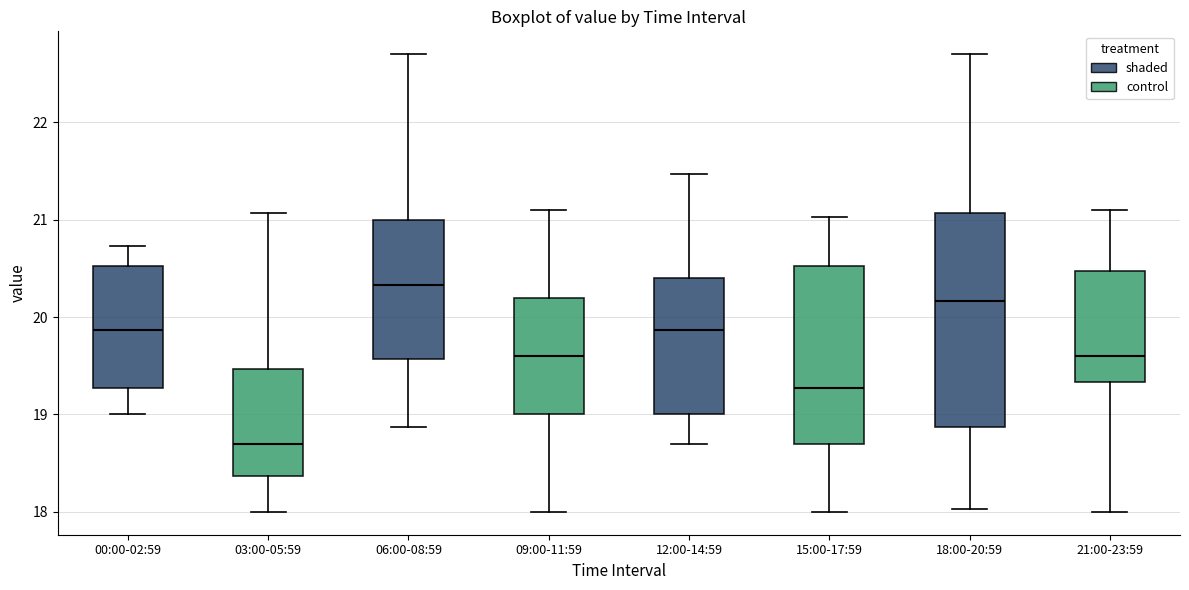

Reading left to right, transcribe this box plot: for each box, give where its median line is, the range the box spans, and where its two whiskers end, as read against the y-axis. The values are not printed on the chart, so give them approximately, as read against the axis.

00:00-02:59: median 19.9, box 19.3 to 20.5, whiskers 19.0 to 20.7
03:00-05:59: median 18.7, box 18.4 to 19.5, whiskers 18.0 to 21.1
06:00-08:59: median 20.3, box 19.6 to 21.0, whiskers 18.9 to 22.7
09:00-11:59: median 19.6, box 19.0 to 20.2, whiskers 18.0 to 21.1
12:00-14:59: median 19.9, box 19.0 to 20.4, whiskers 18.7 to 21.5
15:00-17:59: median 19.3, box 18.7 to 20.5, whiskers 18.0 to 21.0
18:00-20:59: median 20.2, box 18.9 to 21.1, whiskers 18.0 to 22.7
21:00-23:59: median 19.6, box 19.3 to 20.5, whiskers 18.0 to 21.1